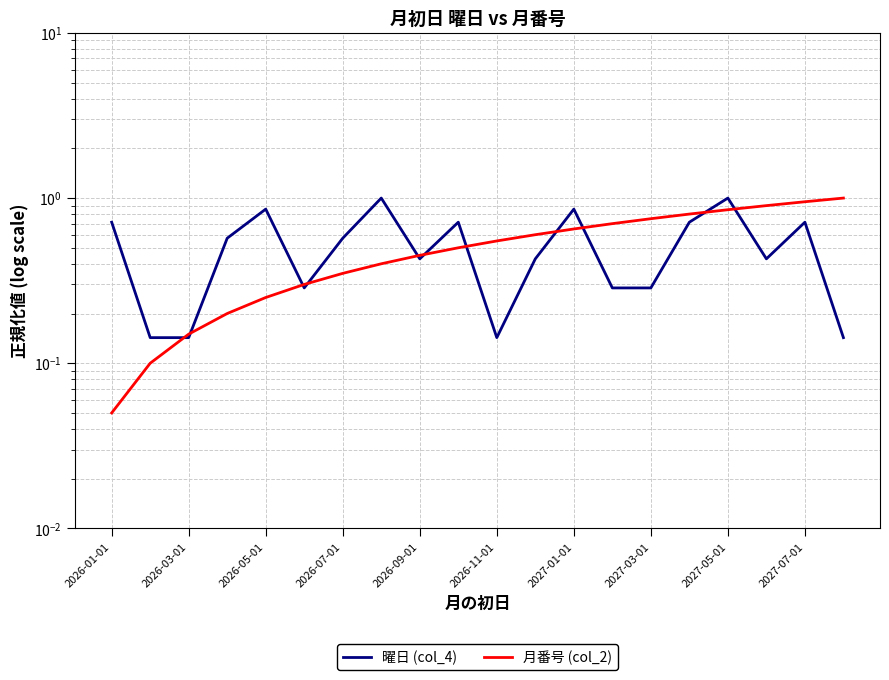

Rank the series at 15 from lowest to highest value.

曜日 (col_4), 月番号 (col_2)